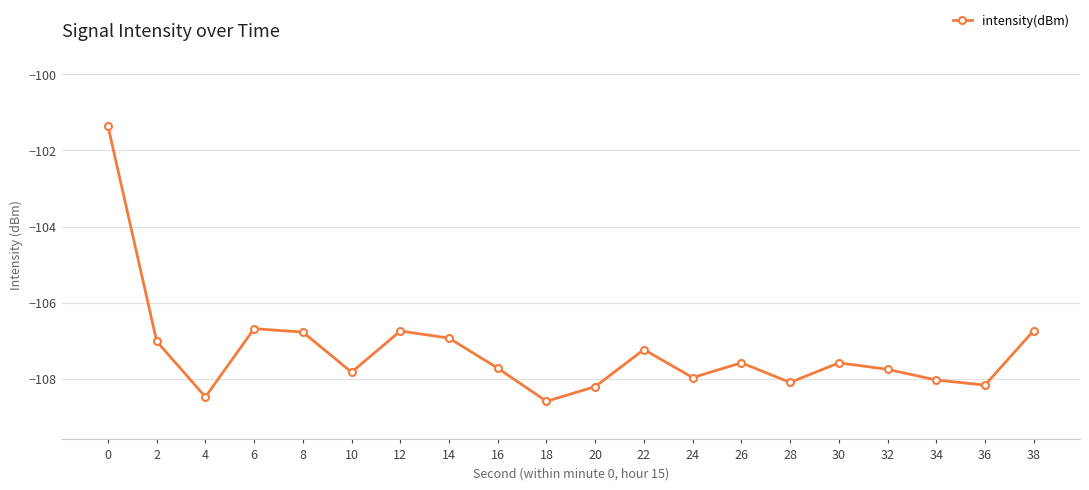

How many interior local peaks (higher than both neighbors) does the data have?

5